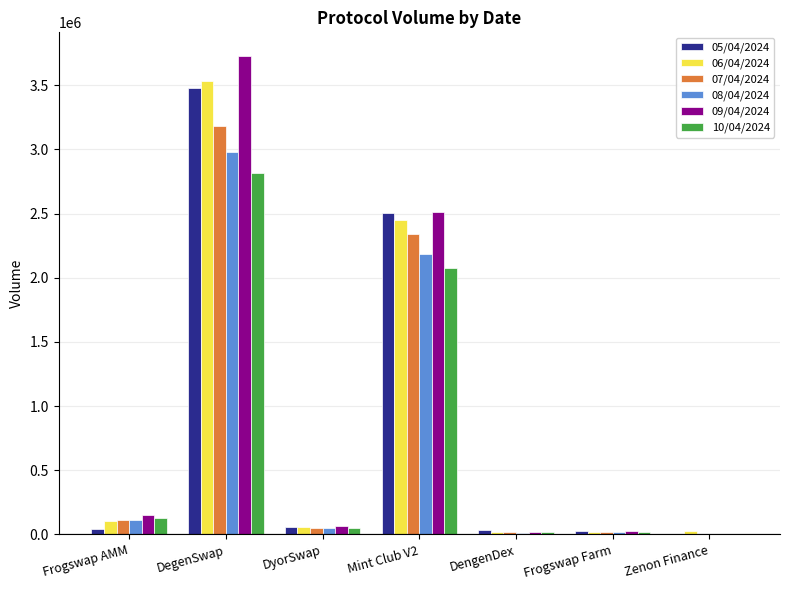

At which category does the chart reach its peak across all series?

DegenSwap